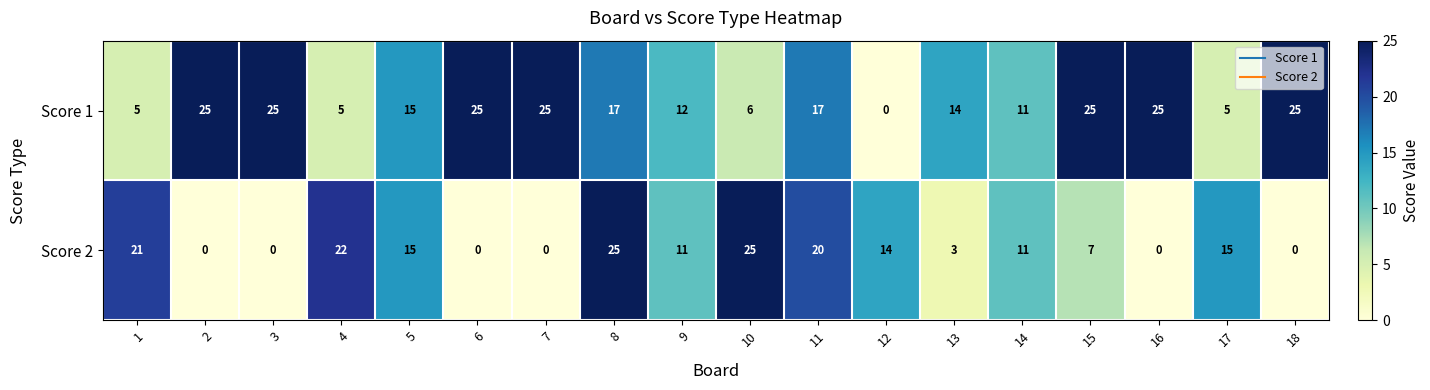

Is the value of Score 1 at 7 greater than the value of Score 2 at 16?

Yes